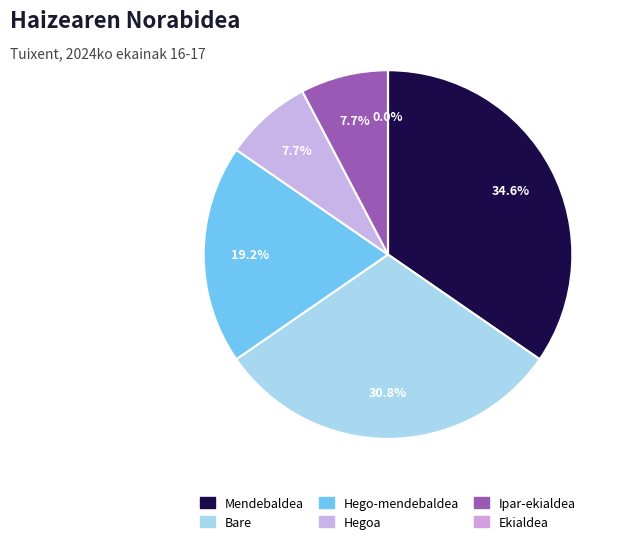

Is it true that Ipar-ekialdea is 8% of the pie?

True